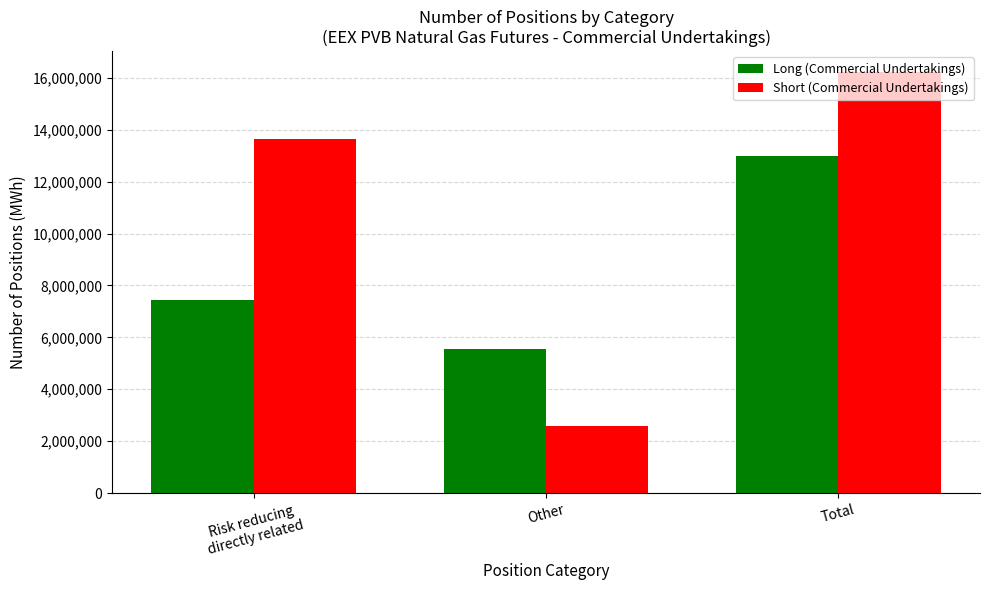

What are all the series names shown in the legend?

Long (Commercial Undertakings), Short (Commercial Undertakings)